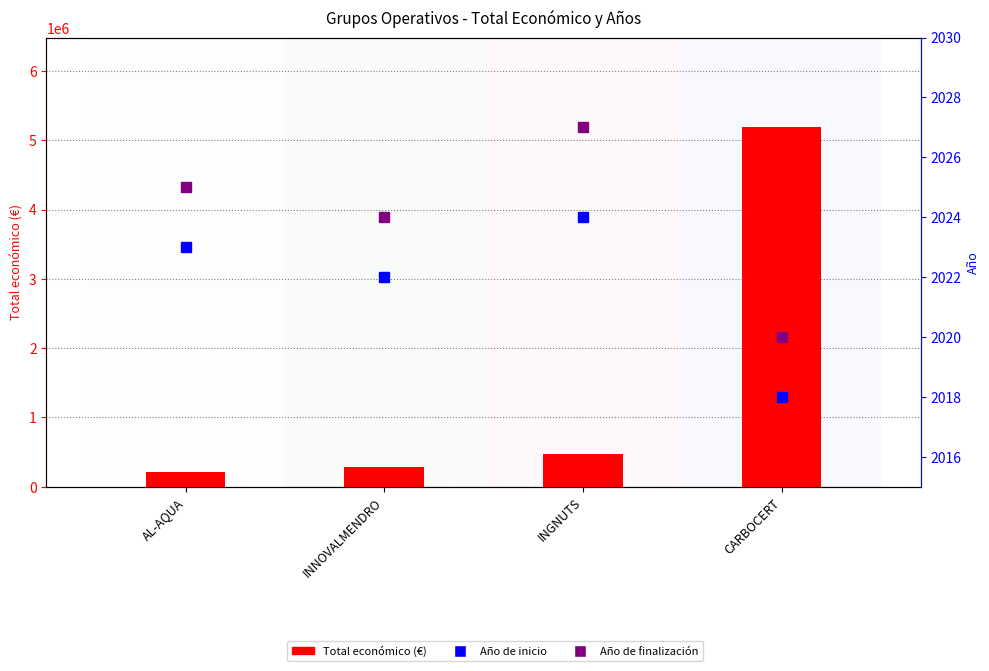

What is the maximum value shown in the chart?

5187255